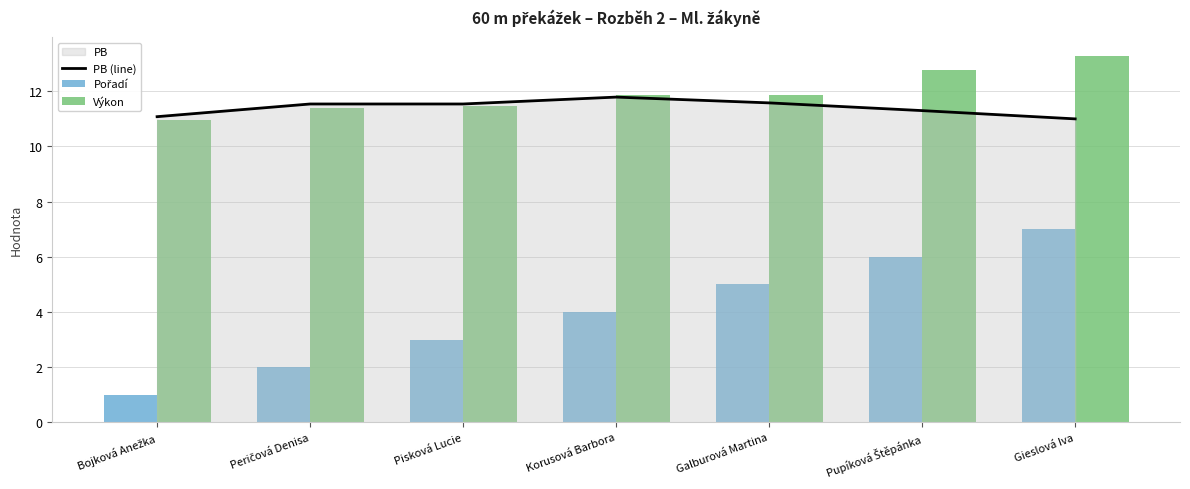

Rank the series by their maximum value, from highest to lowest.

Výkon, PB (line), Pořadí